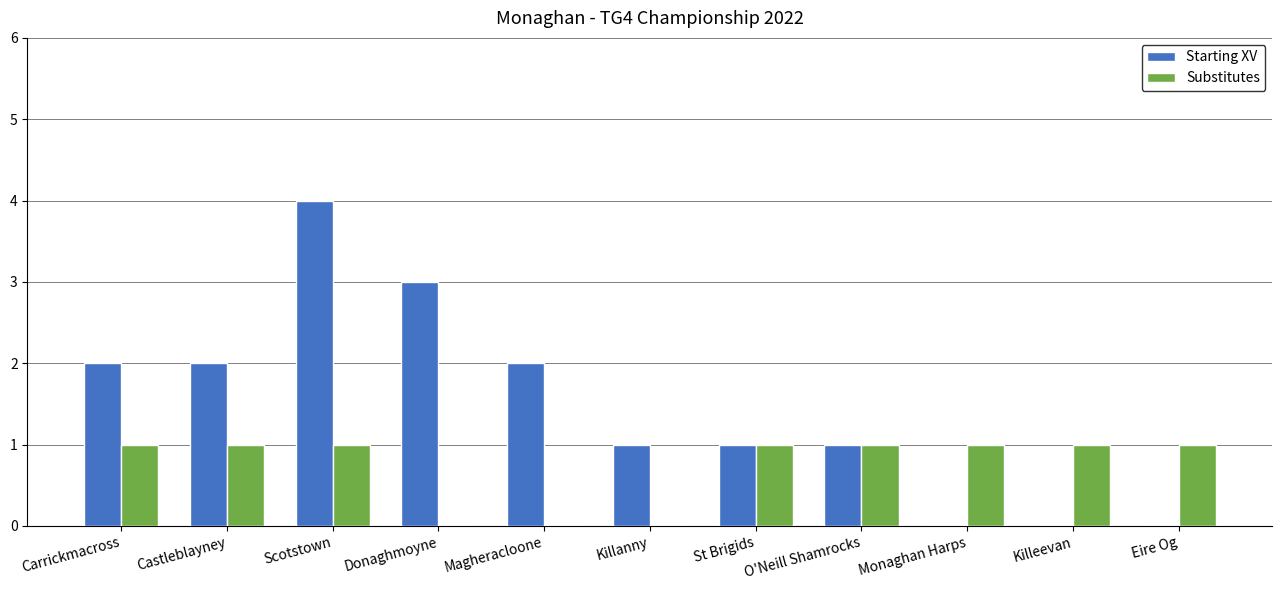

What value does the Starting XV series have at Donaghmoyne?

3